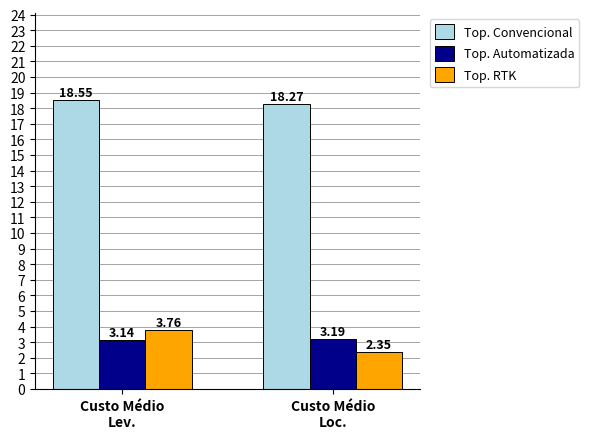

What is the maximum value shown in the chart?

18.6